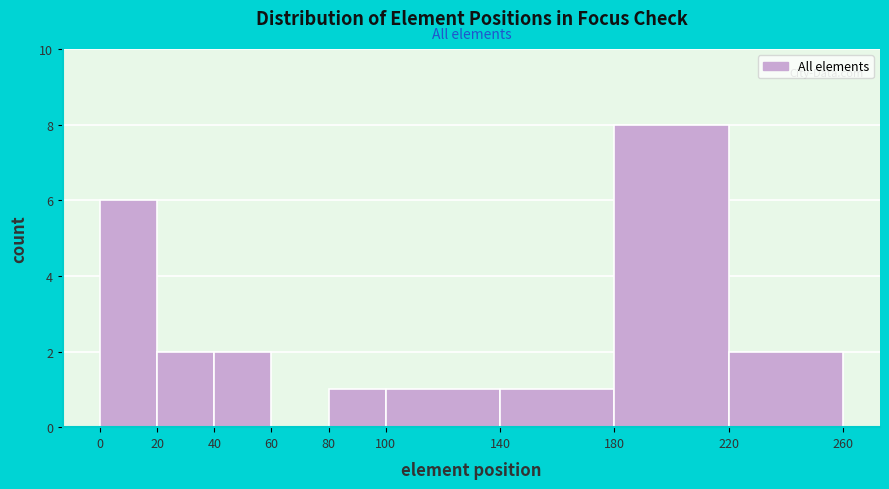

Which range on the x-axis has the tallest bar?

180 to 220